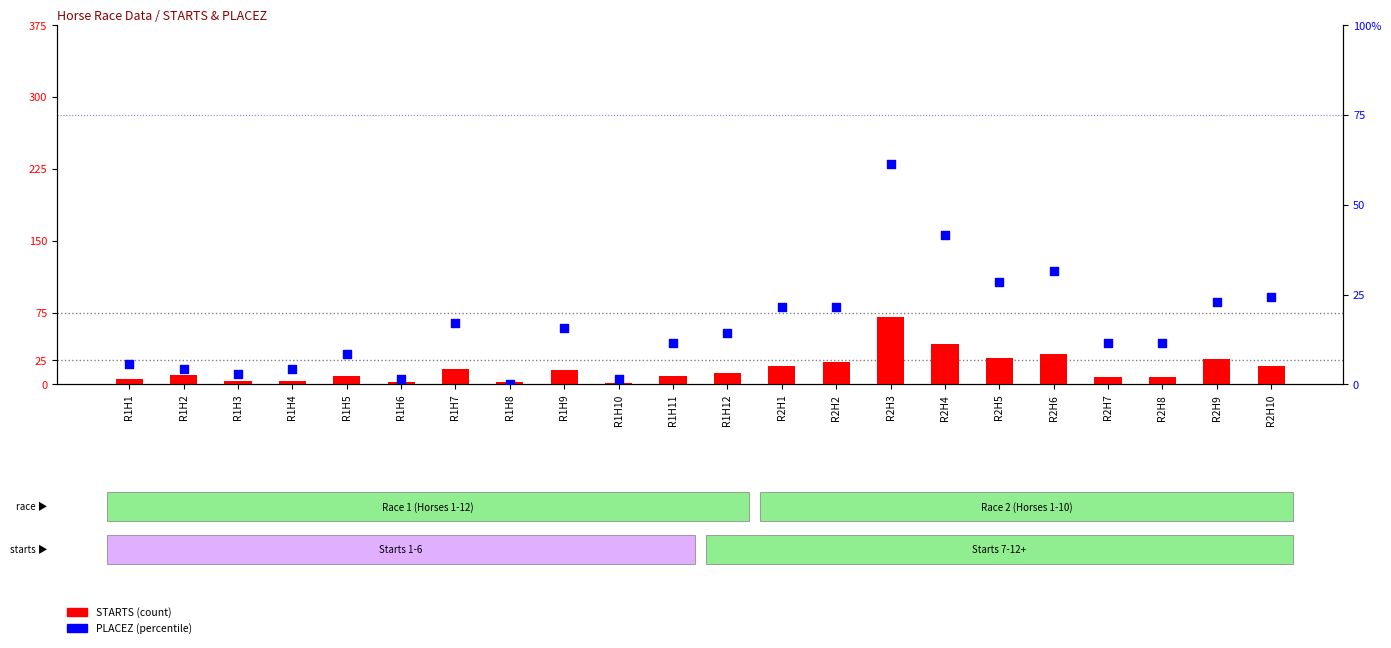

Which series contains the highest Y value?

STARTS (count)